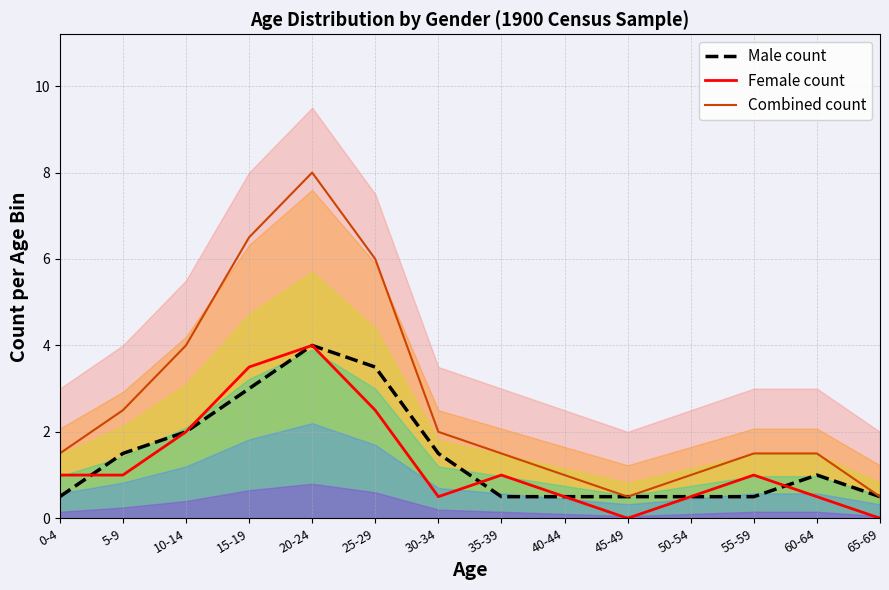

At which category does the chart reach its minimum across all series?

45-49